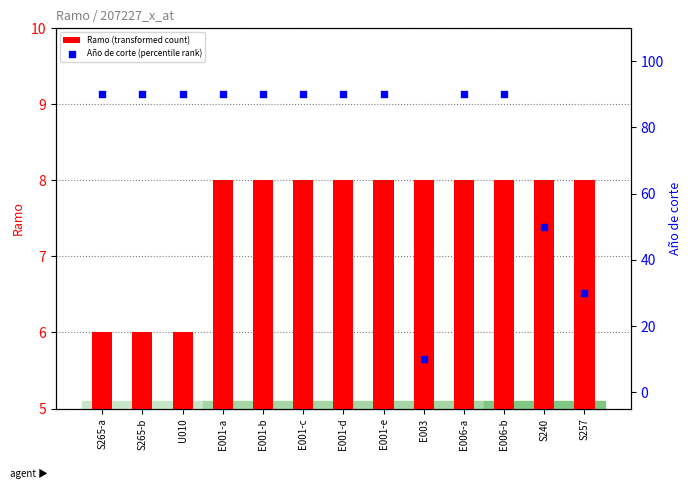

What are all the series names shown in the legend?

Ramo (transformed count), Año de corte (percentile rank)